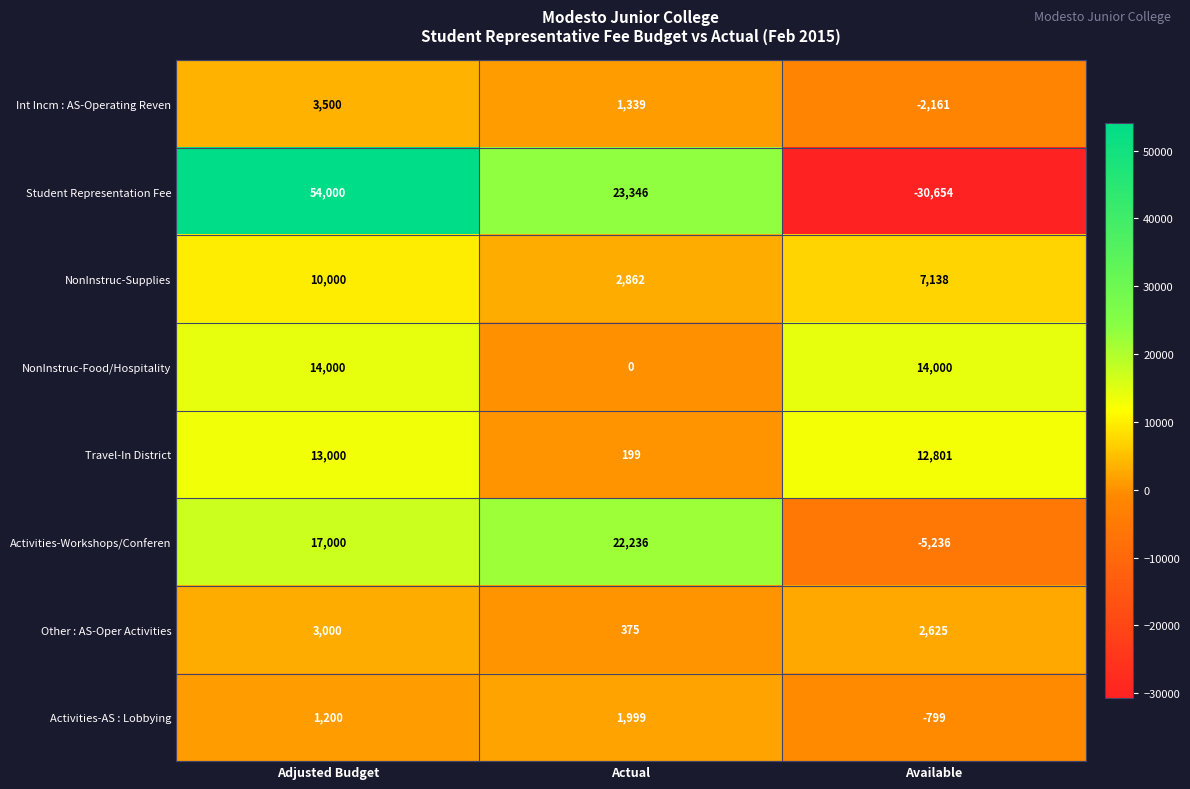

What is the average value of the NonInstruc-Food/Hospitality series?

9333